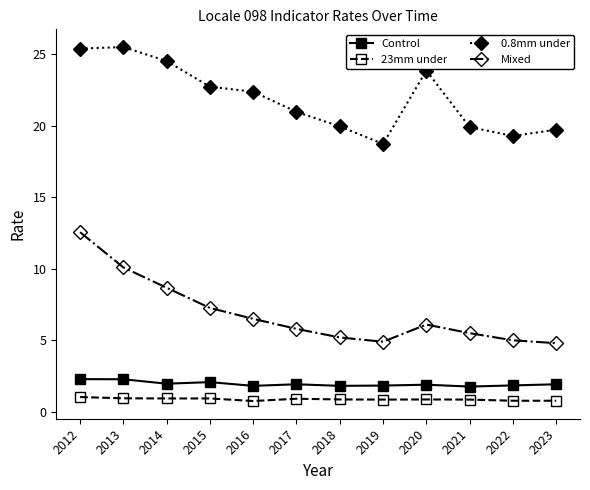

How many data points in 0.8mm under are less than 22?

6